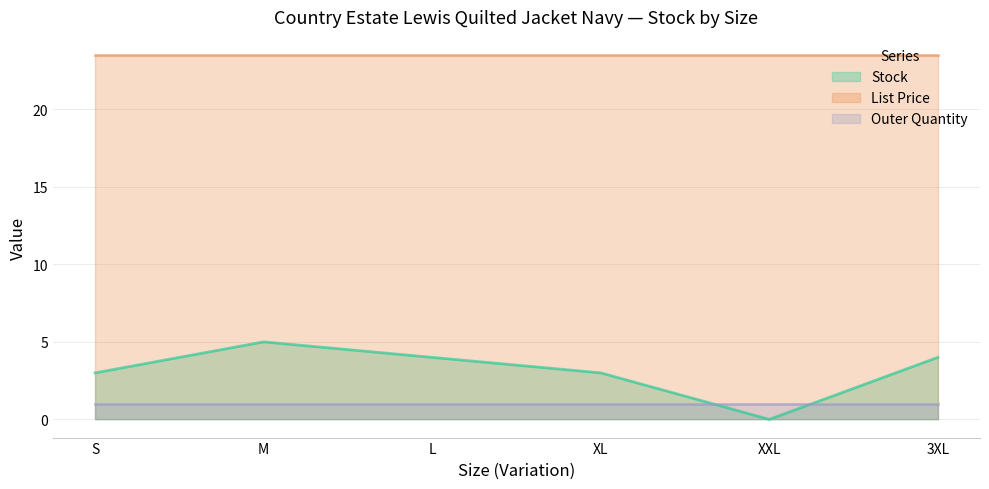

Is it true that List Price equals 34.8 at XL?

False